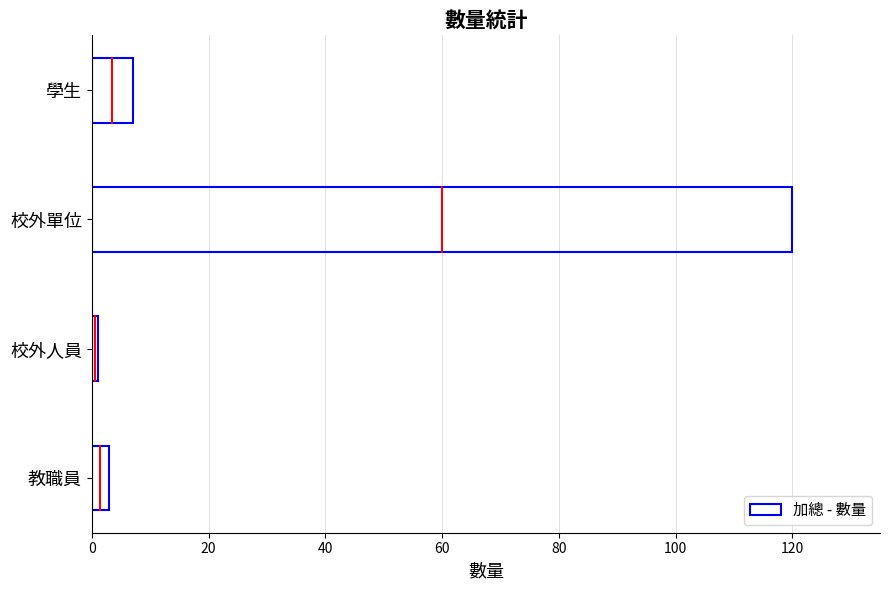

At which label is the value closest to 60?

學生